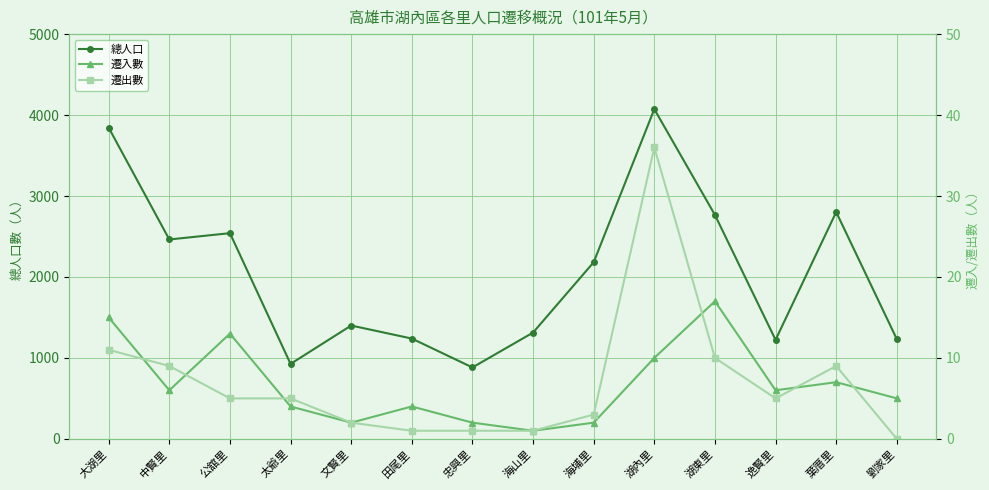

At which label does 總人口 first exceed 2182?

大湖里